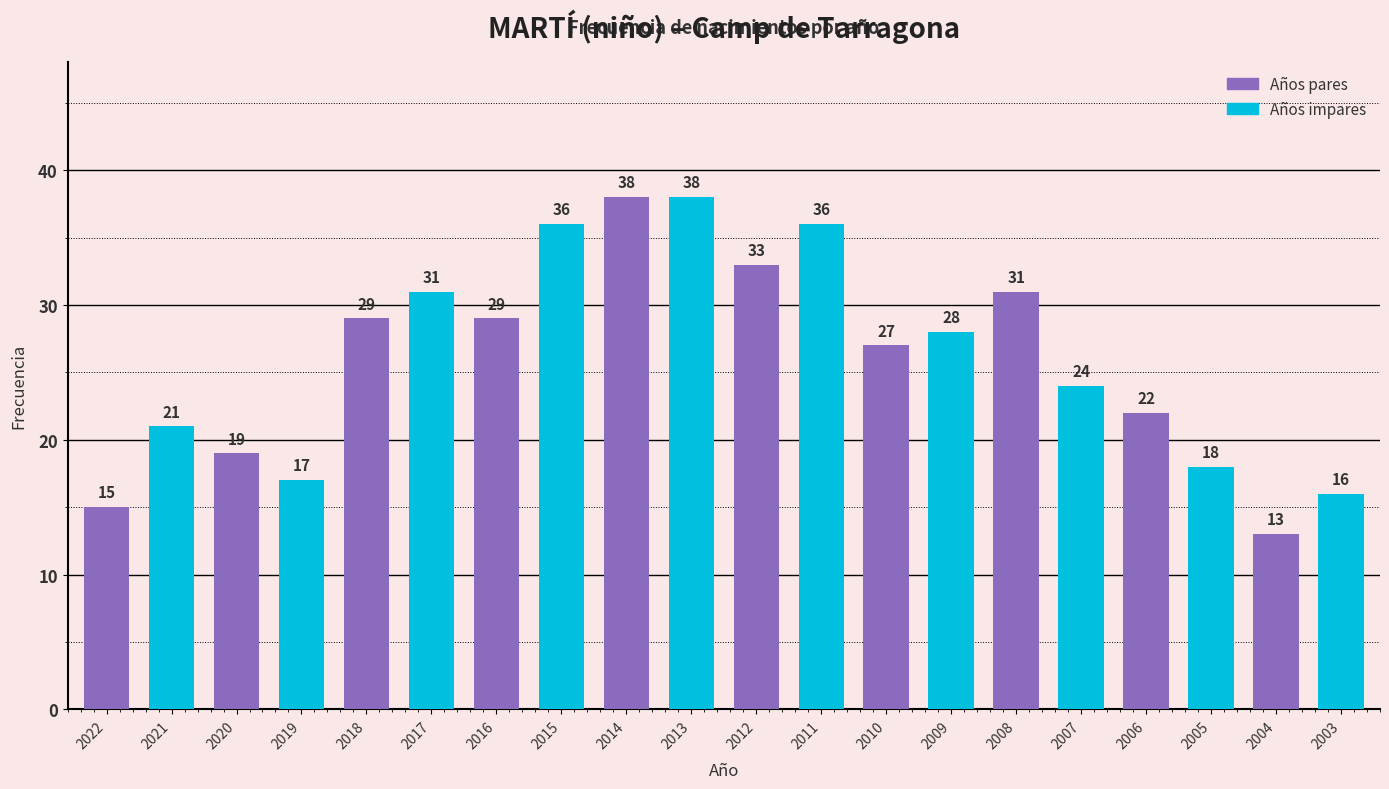

Which series has the largest range (max minus min)?

Años pares